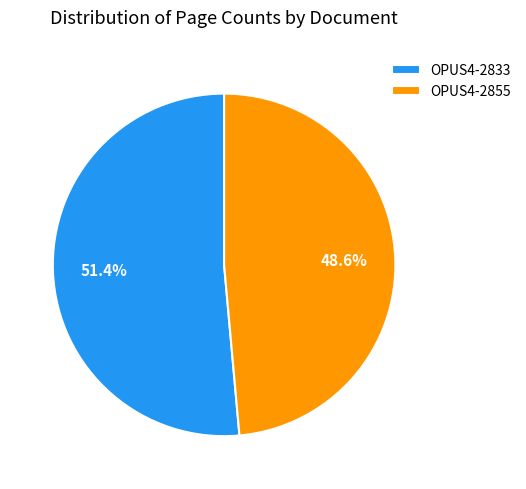

To the nearest percent, what portion does OPUS4-2833 represent?

51%